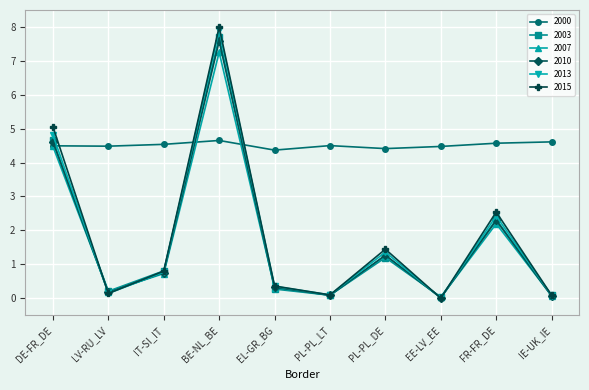

Where is 2010 nearest to the value 3?

FR-FR_DE